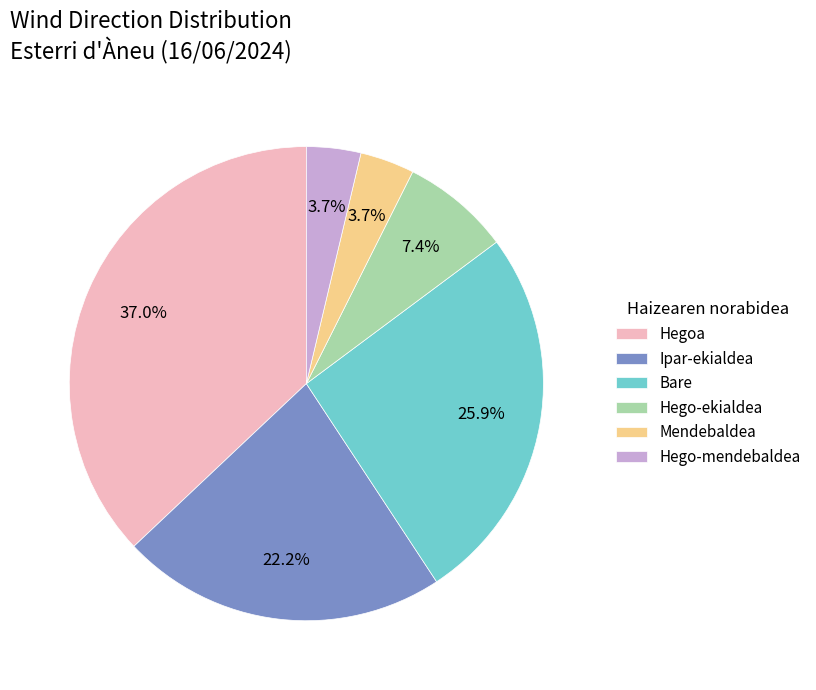

Which slice is the largest?

Hegoa